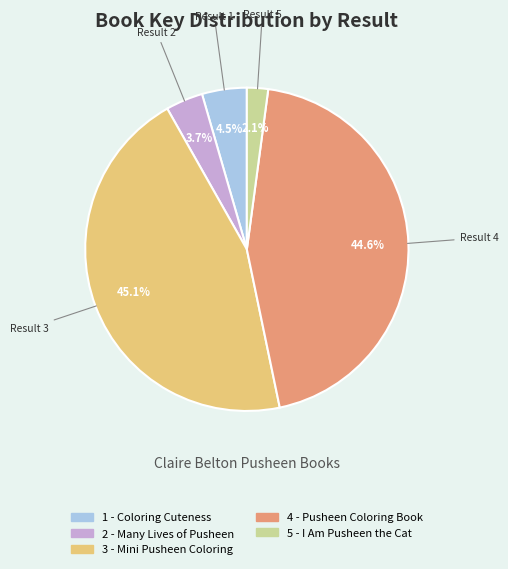

The 4 - Pusheen Coloring Book slice represents 45% of the pie. True or false?

True